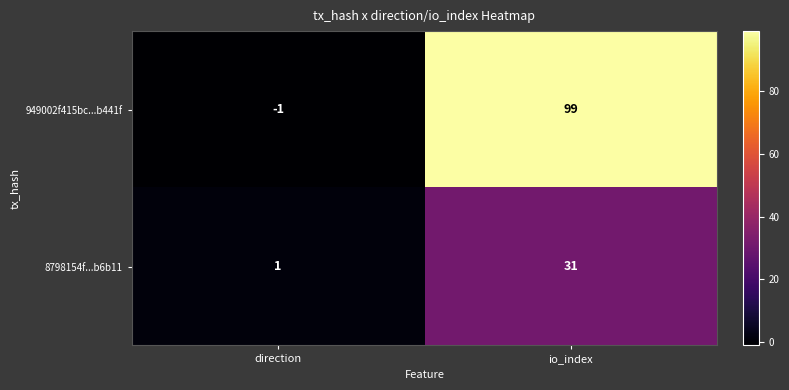

Is it true that 8798154f...b6b11 equals 16 at io_index?

False